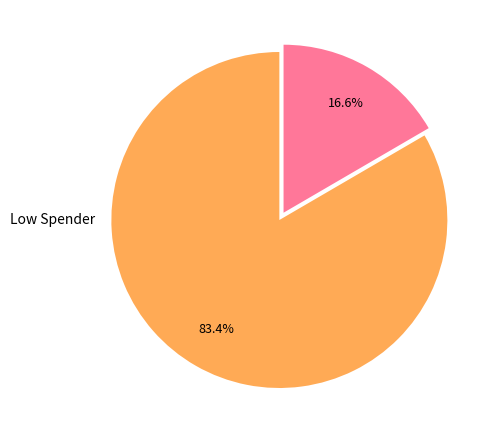

Is there any slice that represents more than half of the pie?

Yes